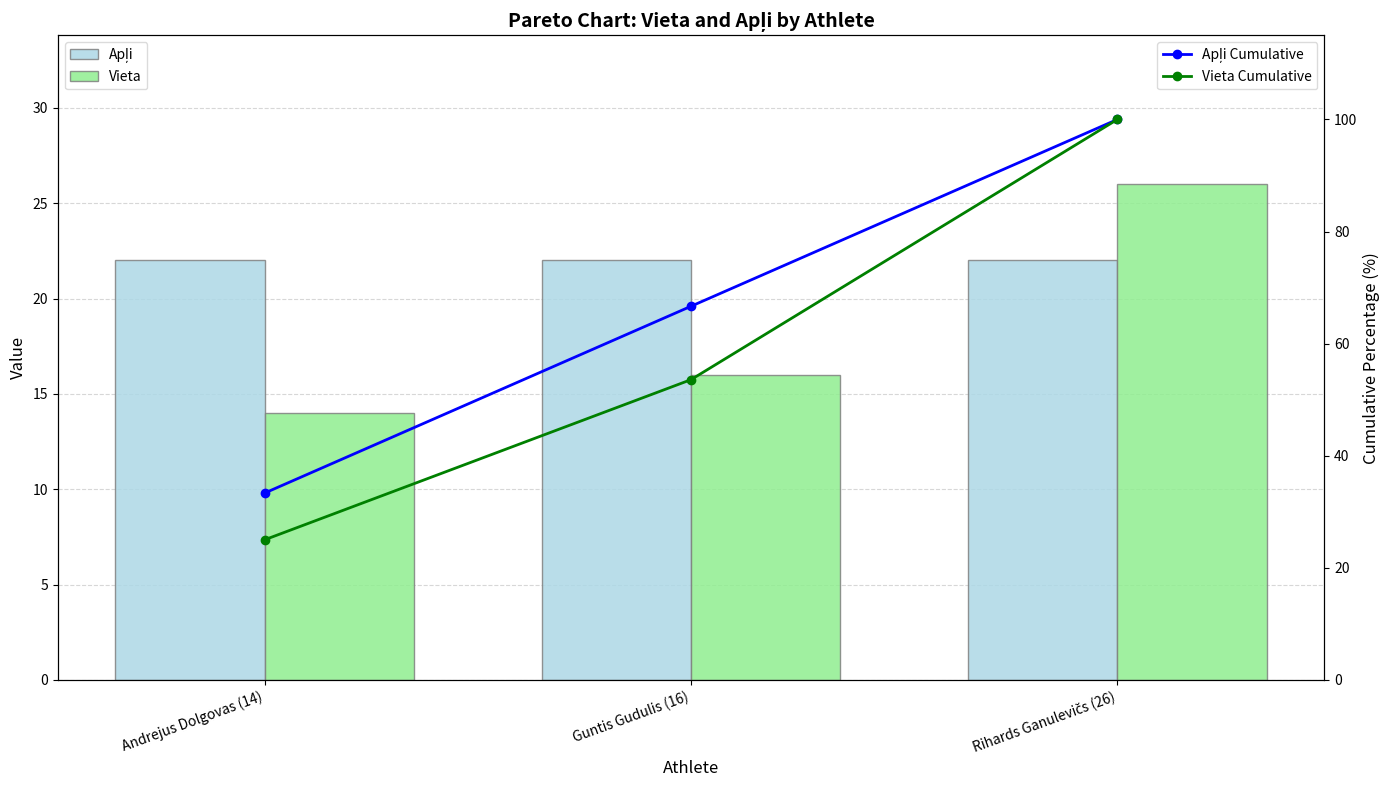

At which label is Apļi Cumulative closest to 66?

Guntis Gudulis (16)